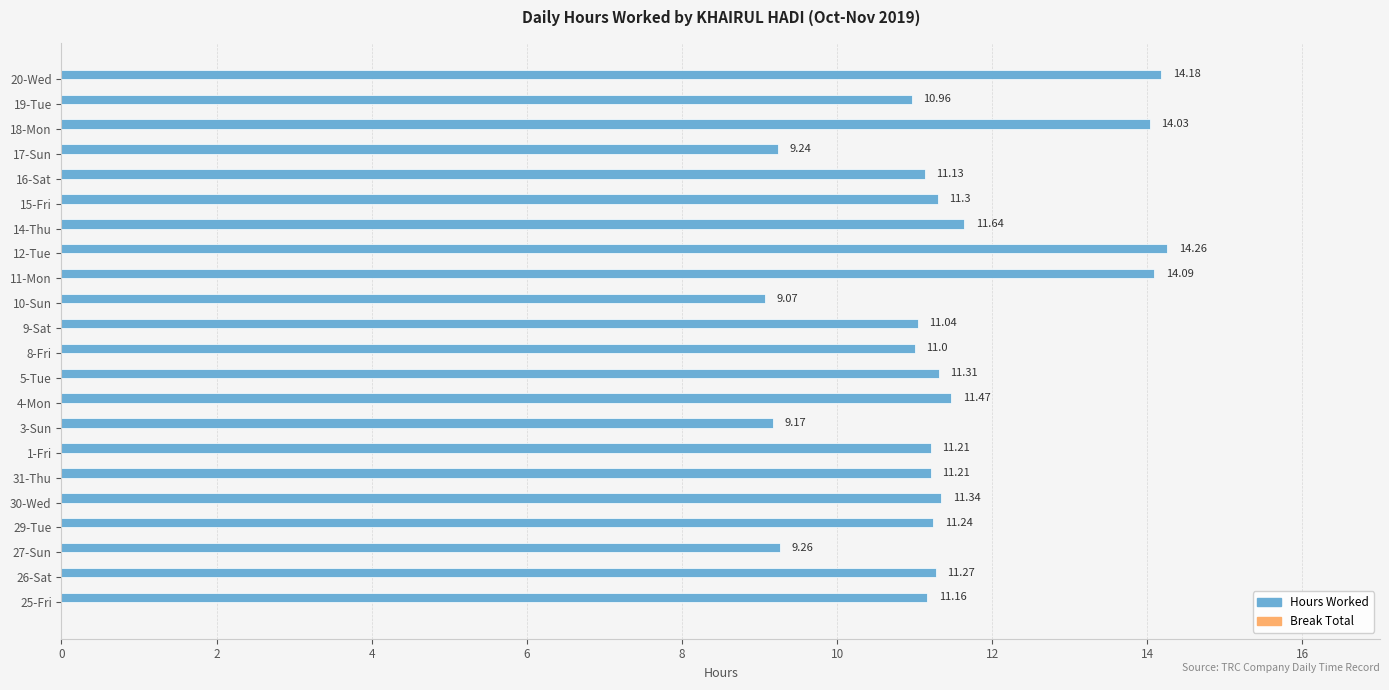

What is the difference between the values at 8-Fri and 26-Sat?

0.3